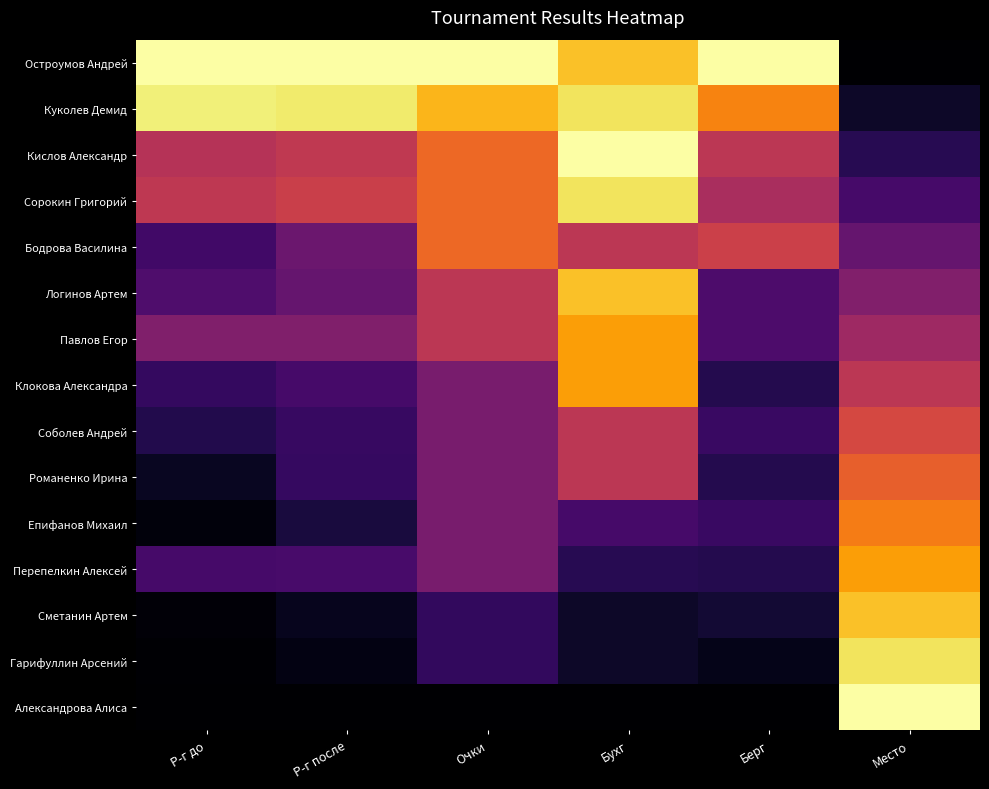

Rank the series at Очки from lowest to highest value.

Александрова Алиса, Сметанин Артем, Гарифуллин Арсений, Клокова Александра, Соболев Андрей, Романенко Ирина, Епифанов Михаил, Перепелкин Алексей, Логинов Артем, Павлов Егор, Кислов Александр, Сорокин Григорий, Бодрова Василина, Куколев Демид, Остроумов Андрей